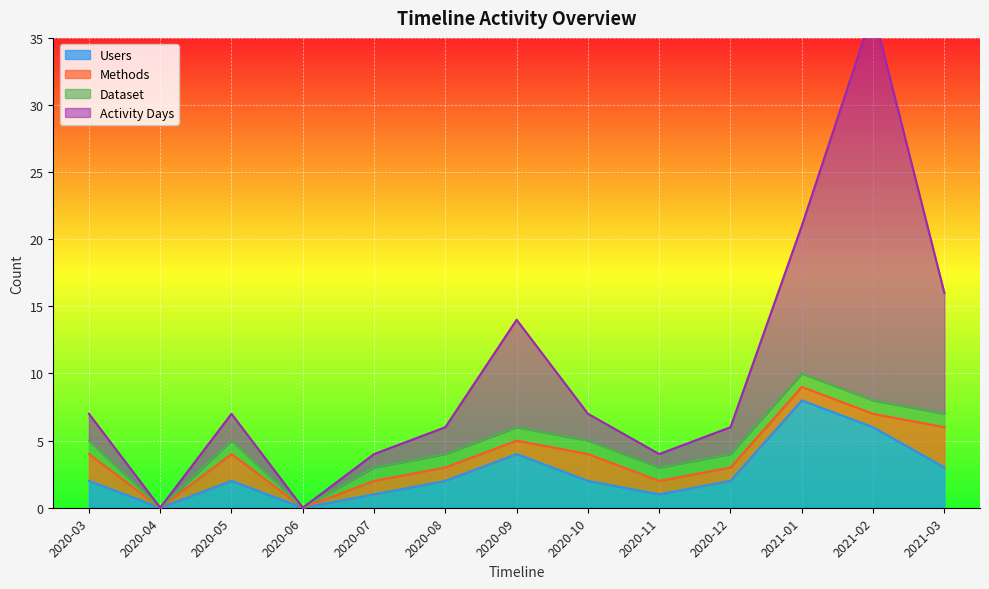

Which series has the largest total across all categories?

Activity Days